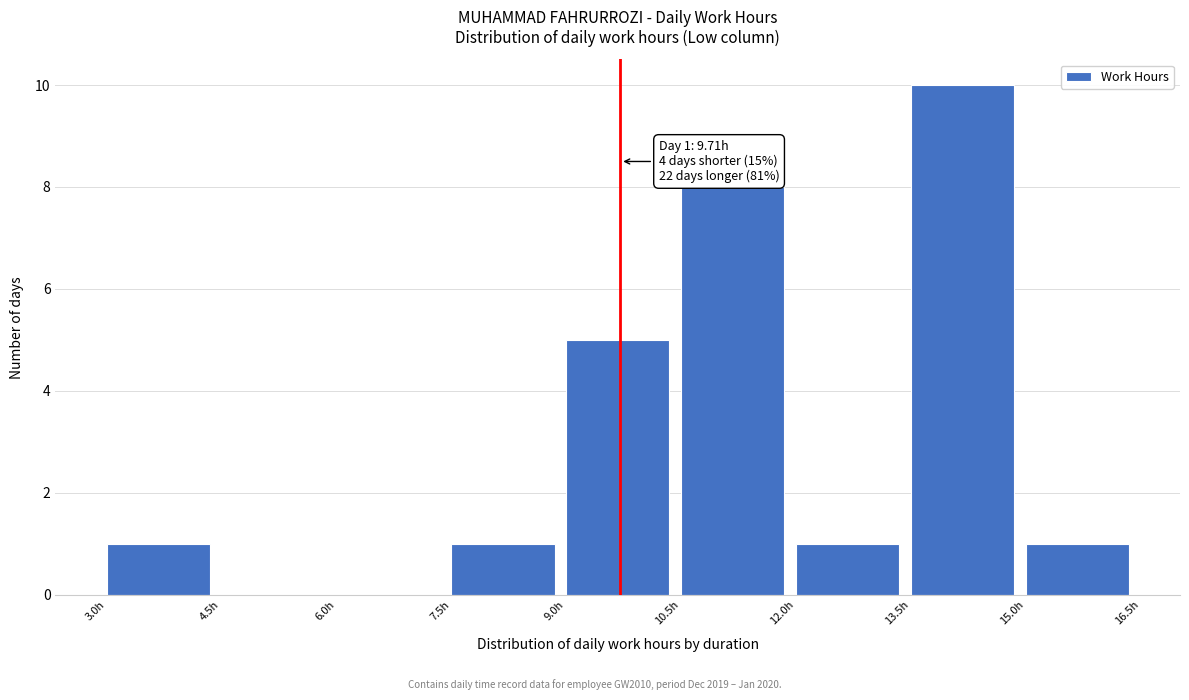

Which range on the x-axis has the tallest bar?

13.5 to 15.0